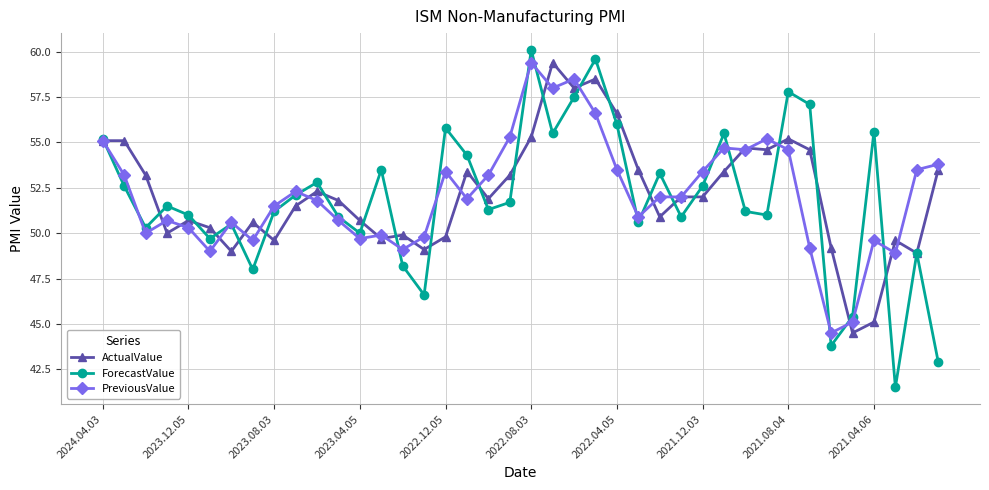

Which series has the widest spread of values?

ForecastValue